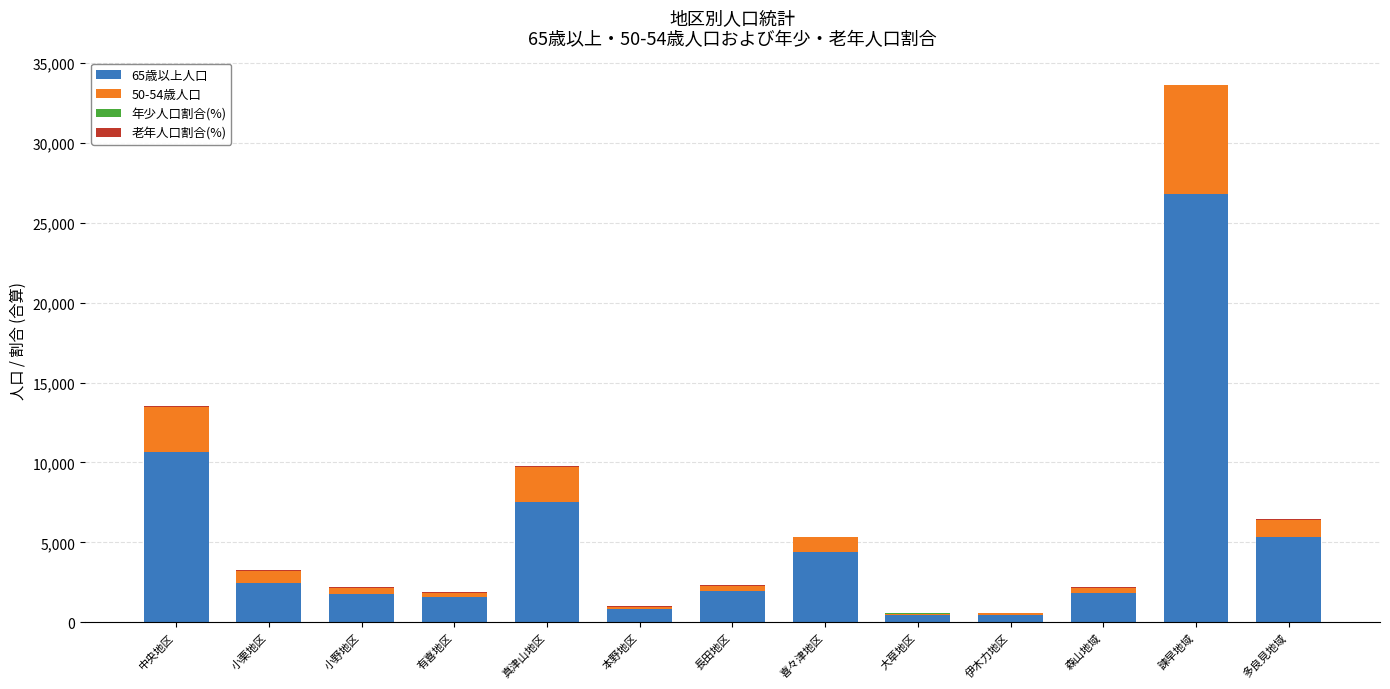

At which category is the sum across all series the highest?

諫早地域